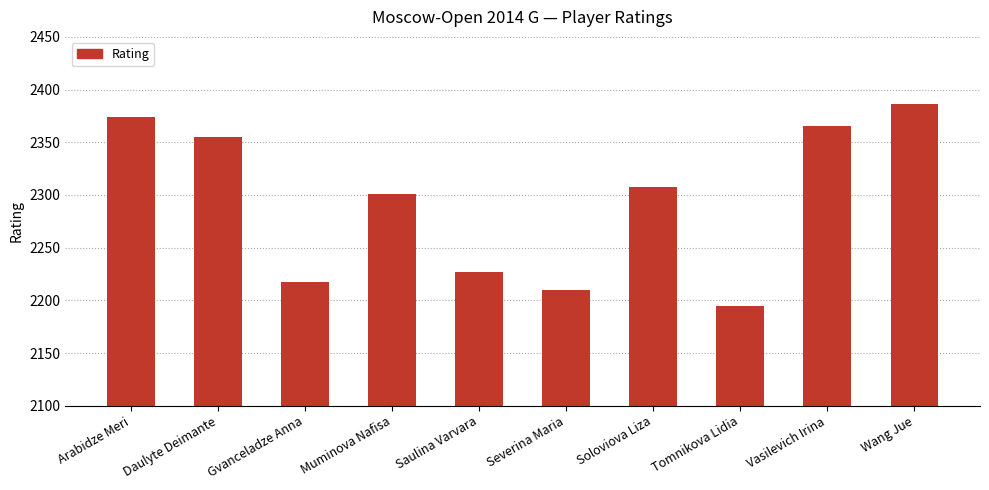

What is the smallest value displayed?

2195